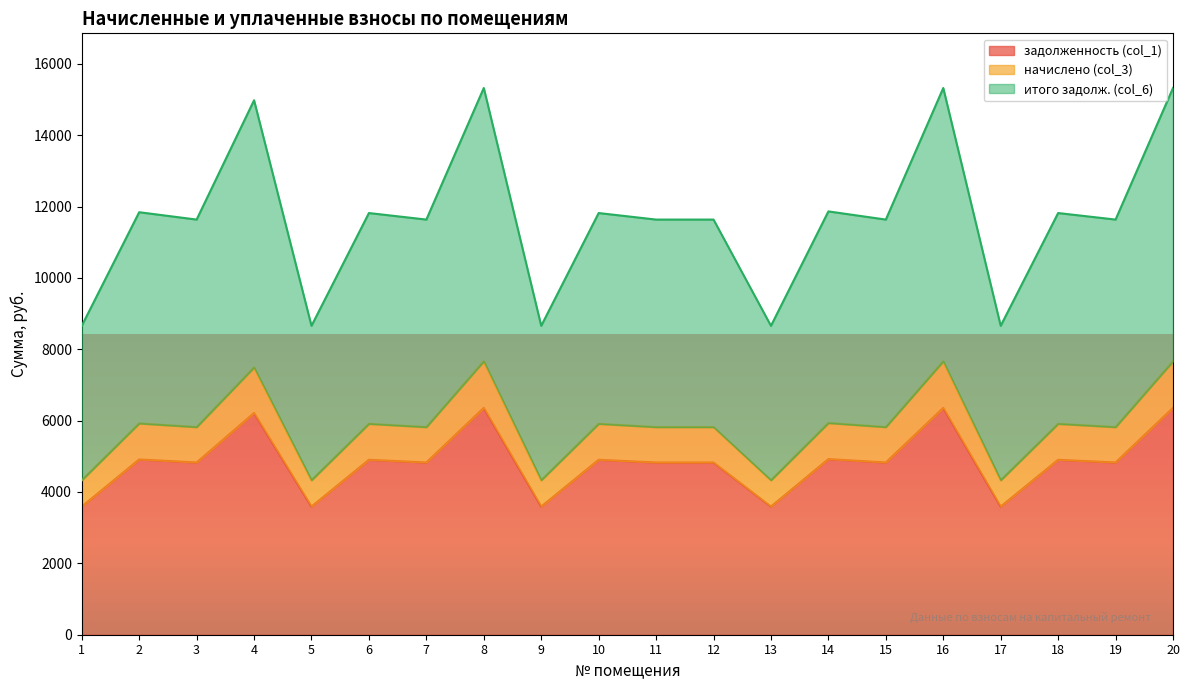

Does the chart have visible grid lines?

No